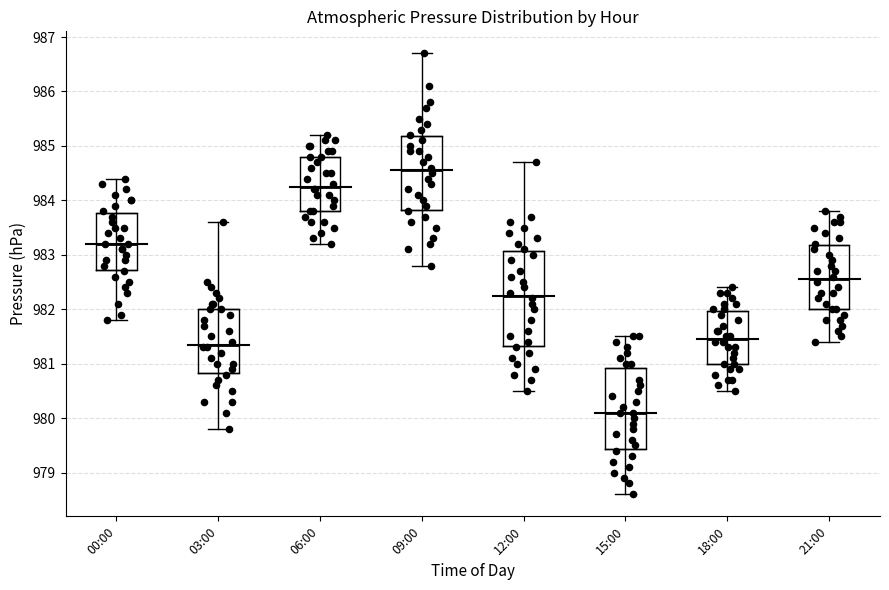

Where does the lower whisker of the box for 09:00 end on the y-axis? The values are not printed on the chart, so give them approximately, as read against the axis.

982.8